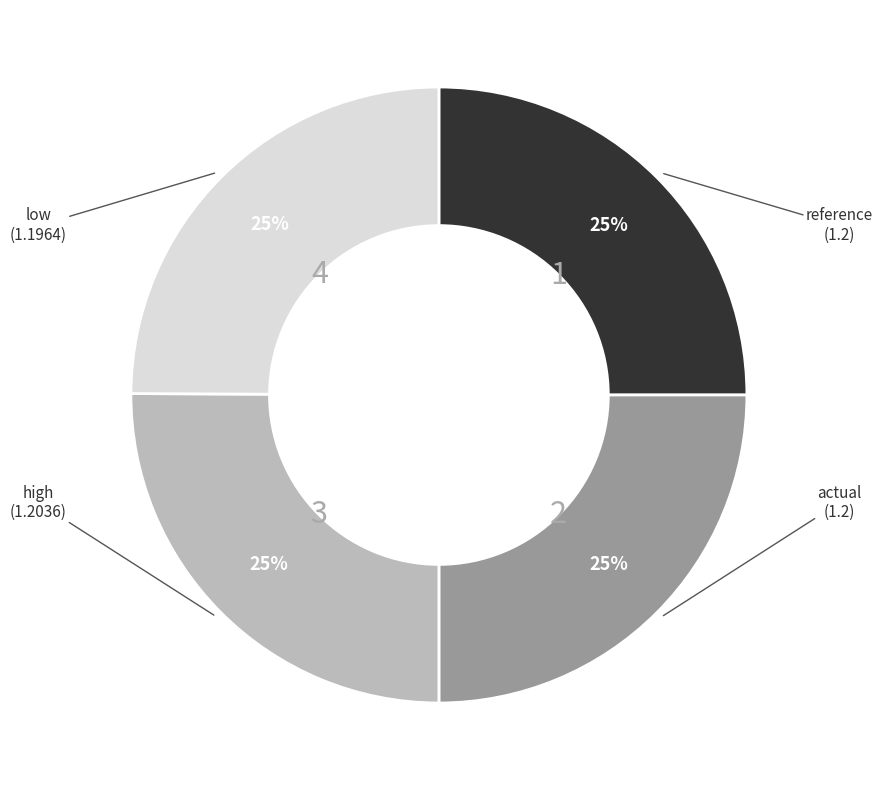

Is there any slice that represents more than half of the pie?

No